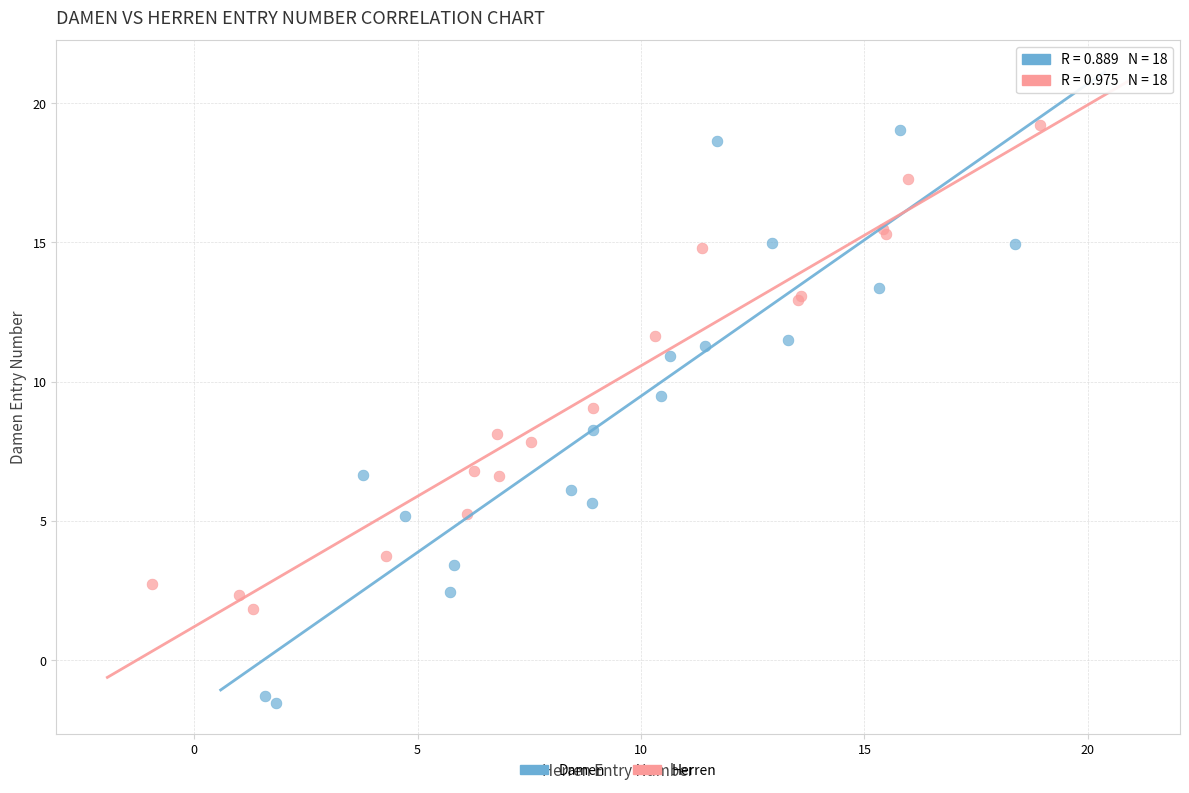

Which series has the largest Y range (max minus min)?

Damen